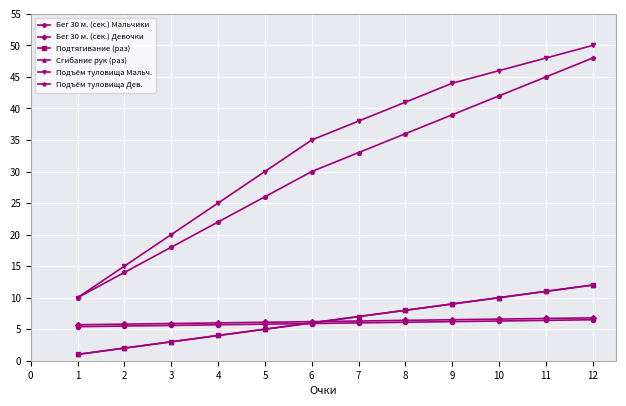

Which series has the largest total across all categories?

Подъём туловища Мальч.